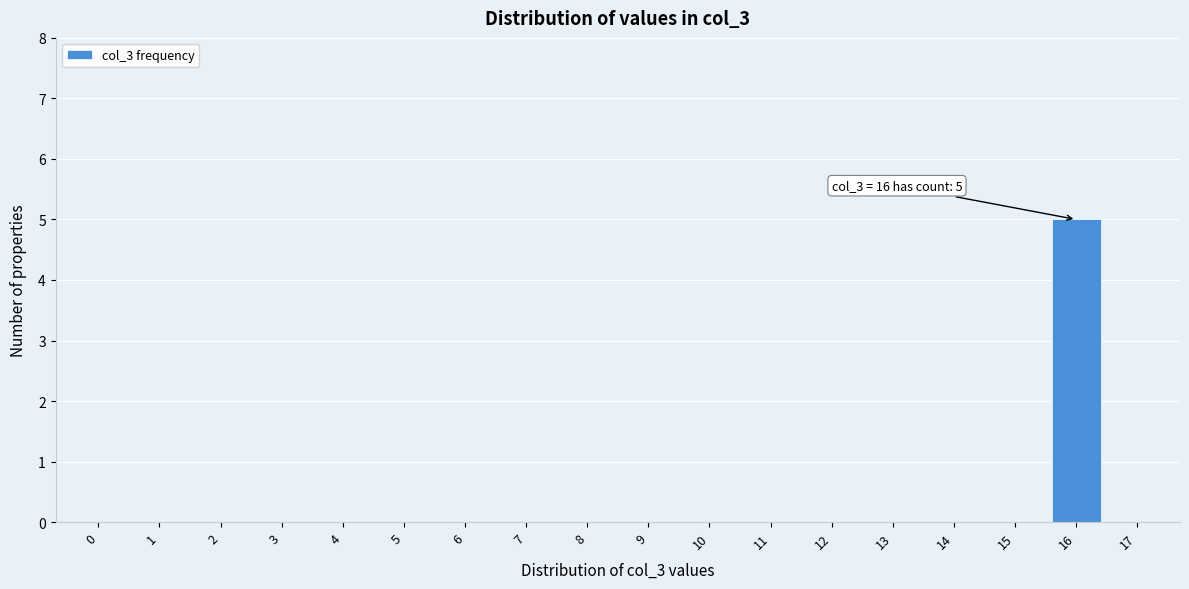

Reading left to right, list all the values displayed in this chart.

0=0	1=0	2=0	3=0	4=0	5=0	6=0	7=0	8=0	9=0	10=0	11=0	12=0	13=0	14=0	15=0	16=5	17=0